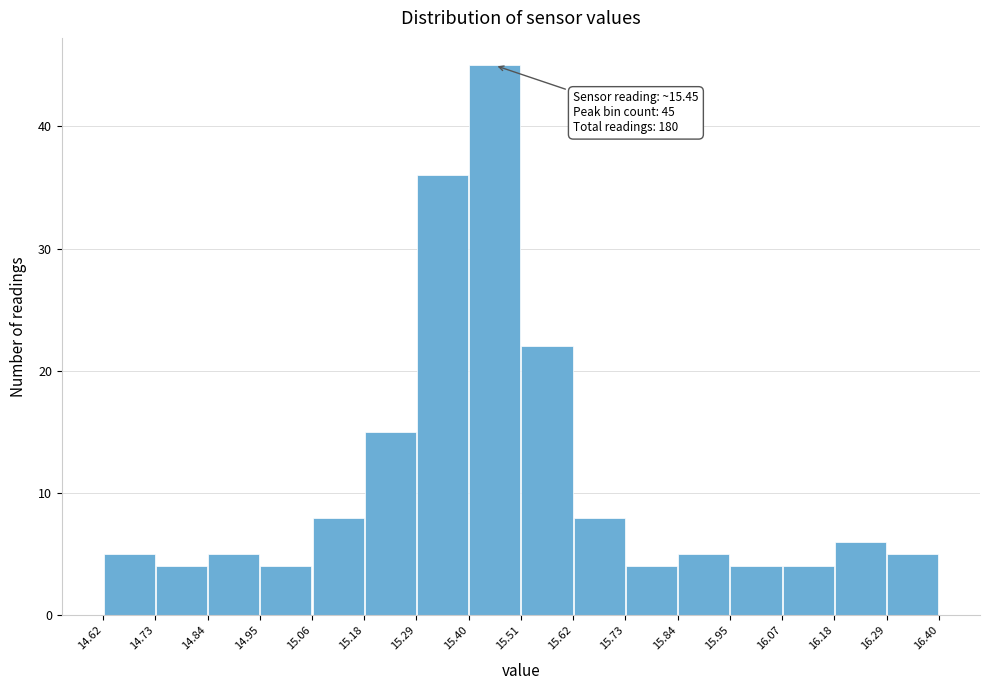

Which range on the x-axis has the tallest bar?

15.40 to 15.51